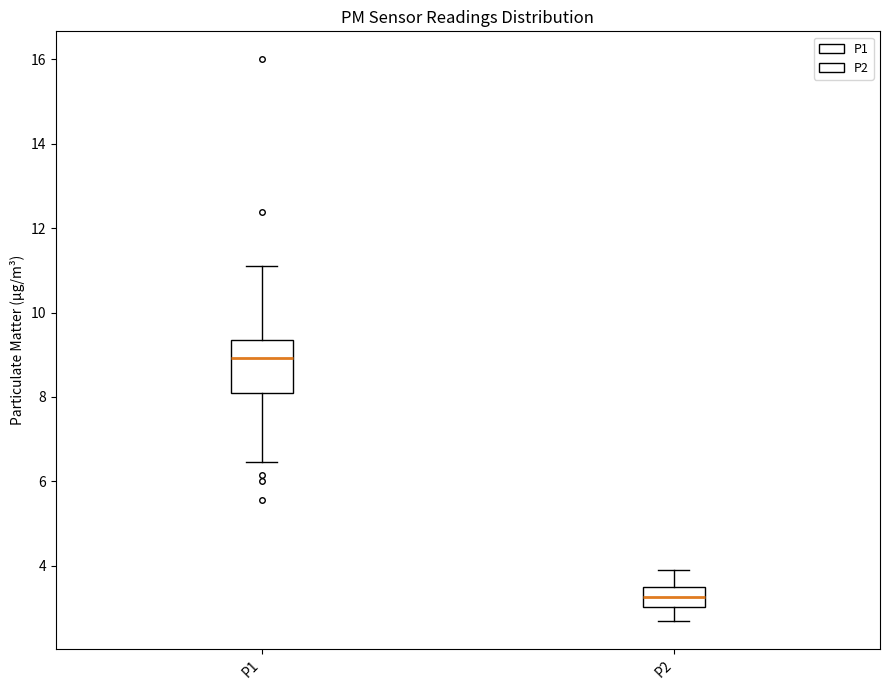

Reading left to right, read every box against the y-axis: the position of its median line, the range the box covers, and the ends of its whiskers. The values are not printed on the chart, so give them approximately, as read against the axis.

P1: median 9.0, box 8.0 to 9.4, whiskers 6.4 to 11.2
P2: median 3.2, box 3.0 to 3.6, whiskers 2.8 to 4.0